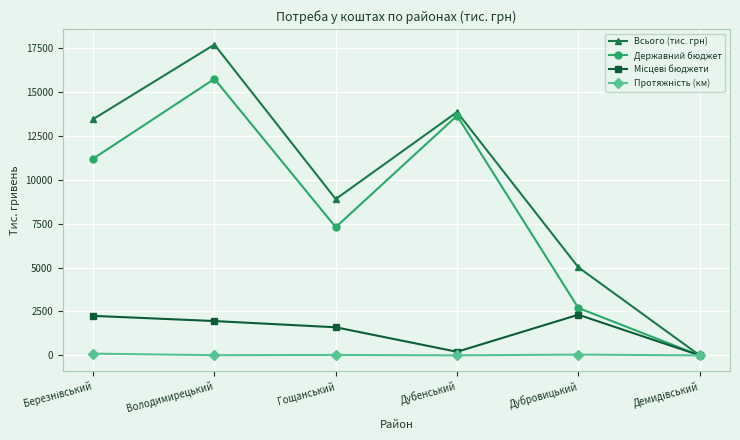

Does the chart have visible grid lines?

Yes